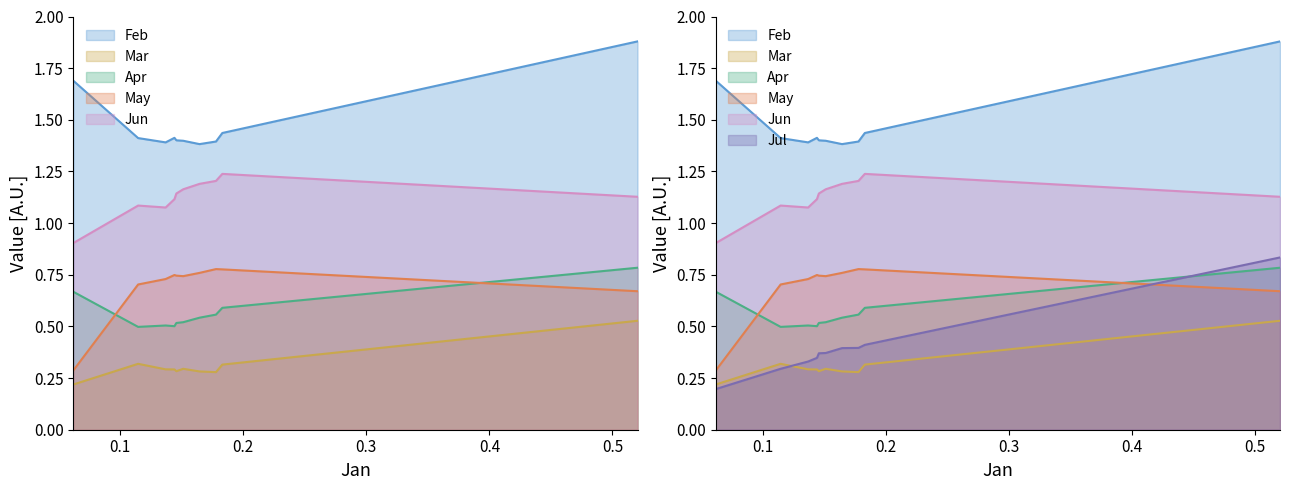

Is the value of May at pct95 greater than the value of Feb at pct05?

No